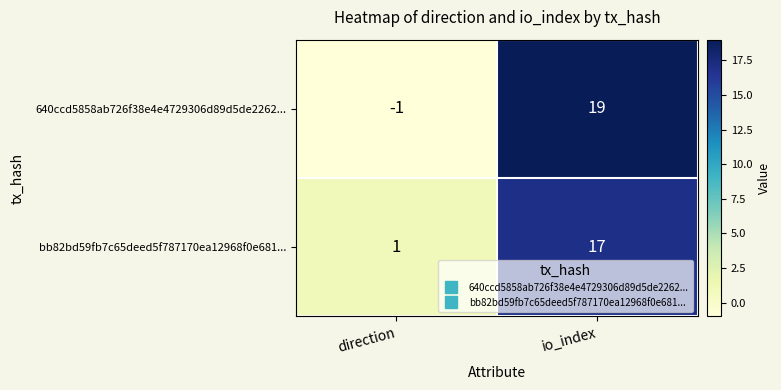

At which label is 640ccd5858ab726f38e4e4729306d89d5de2262... closest to 9?

direction